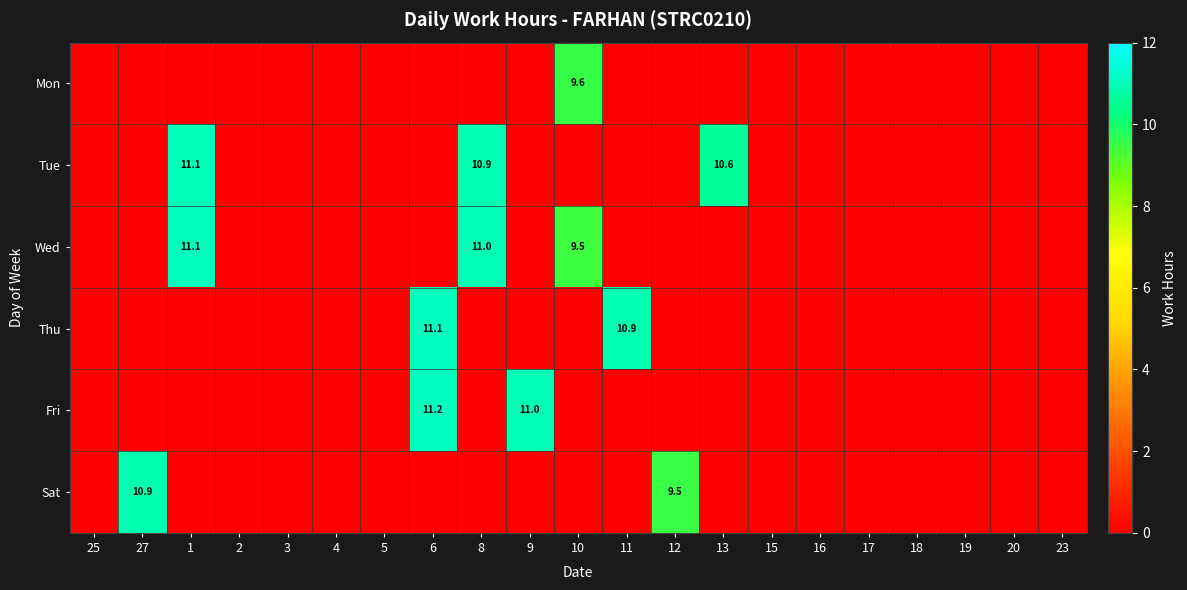

Is it true that Mon equals 2.8 at 10?

False